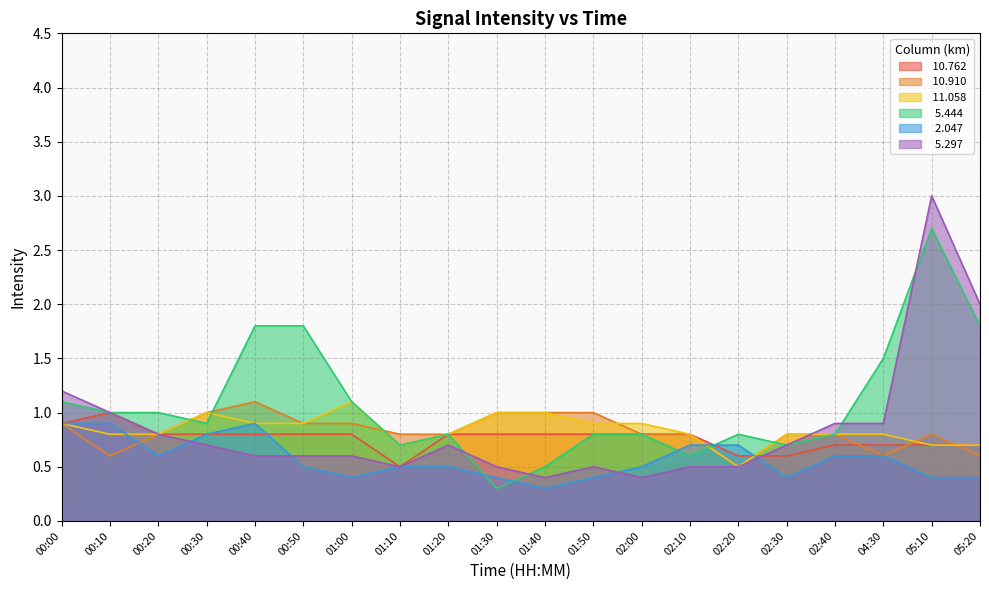

Reading left to right, list all the values displayed in this chart.

 10.762: 0.9	1.0	0.8	0.8	0.8	0.8	0.8	0.5	0.8	0.8	0.8	0.8	0.8	0.8	0.6	0.6	0.7	0.7	0.7	0.7
 10.910: 0.9	0.6	0.8	1.0	1.1	0.9	0.9	0.8	0.8	1.0	1.0	1.0	0.8	0.8	0.5	0.8	0.8	0.6	0.8	0.6
 11.058: 0.9	0.8	0.8	1.0	0.9	0.9	1.1	0.7	0.8	1.0	1.0	0.9	0.9	0.8	0.5	0.8	0.8	0.8	0.7	0.7
  5.444: 1.1	1.0	1.0	0.9	1.8	1.8	1.1	0.7	0.8	0.3	0.5	0.8	0.8	0.6	0.8	0.7	0.8	1.5	2.7	1.8
  2.047: 0.9	0.9	0.6	0.8	0.9	0.5	0.4	0.5	0.5	0.4	0.3	0.4	0.5	0.7	0.7	0.4	0.6	0.6	0.4	0.4
  5.297: 1.2	1.0	0.8	0.7	0.6	0.6	0.6	0.5	0.7	0.5	0.4	0.5	0.4	0.5	0.5	0.7	0.9	0.9	3.0	2.0